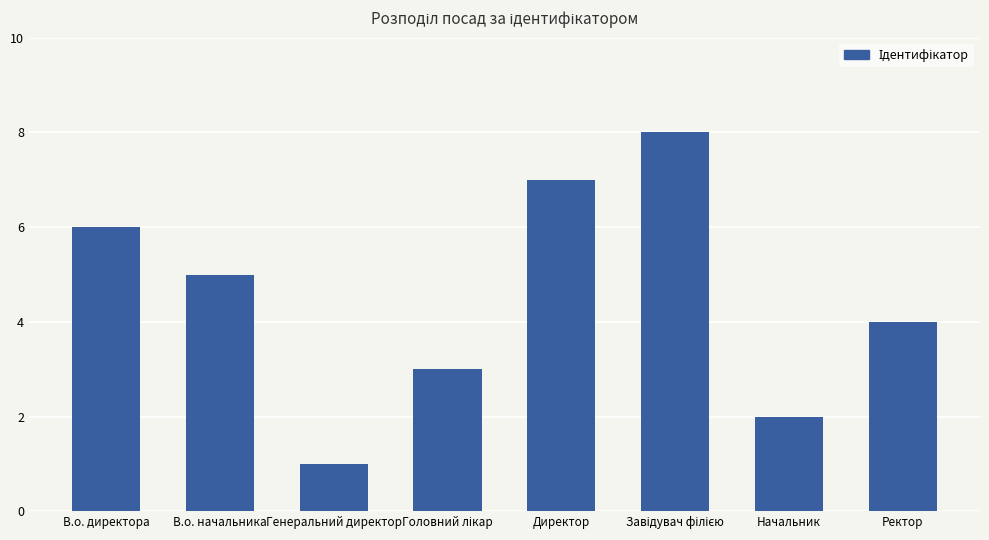

Is it true that the value at В.о. директора is 6?

True